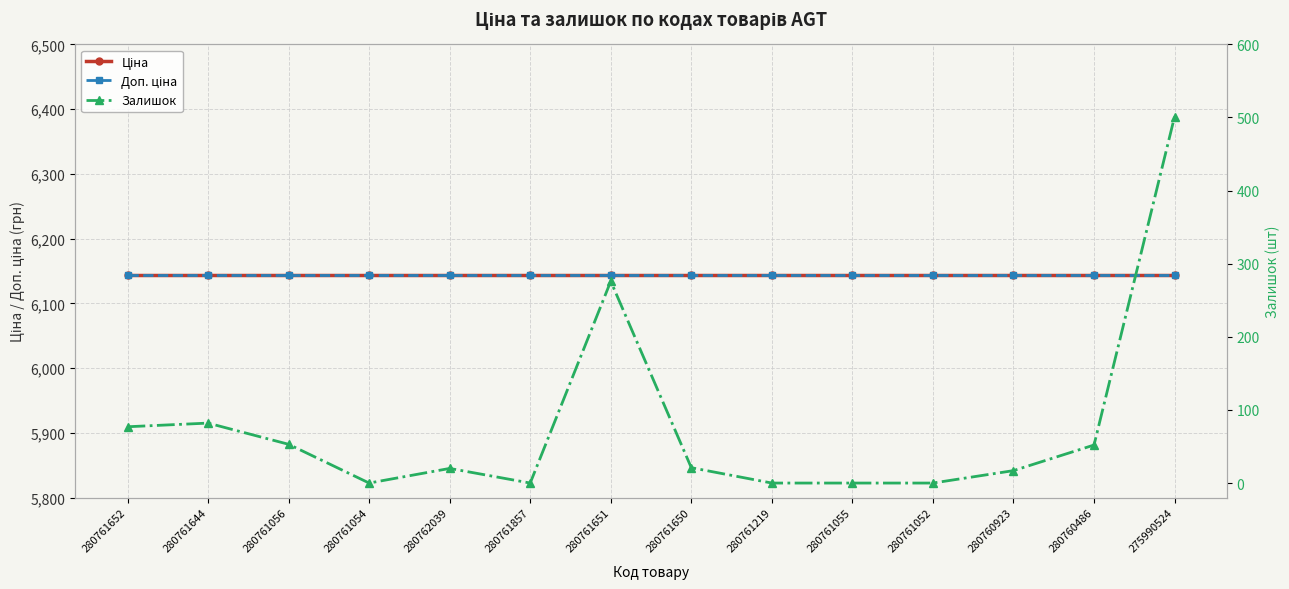

Which category has the lowest value in the Доп. ціна series?

280761652